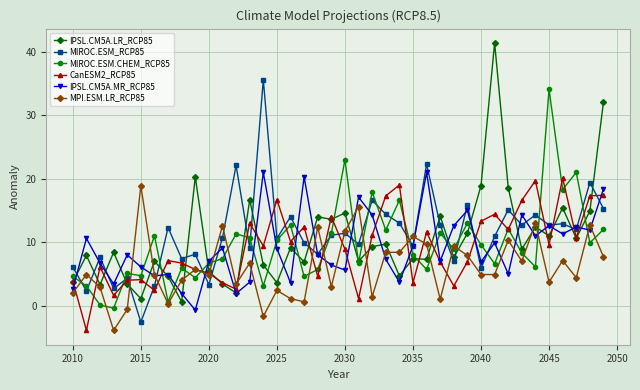

What is the maximum value shown in the chart?

41.4